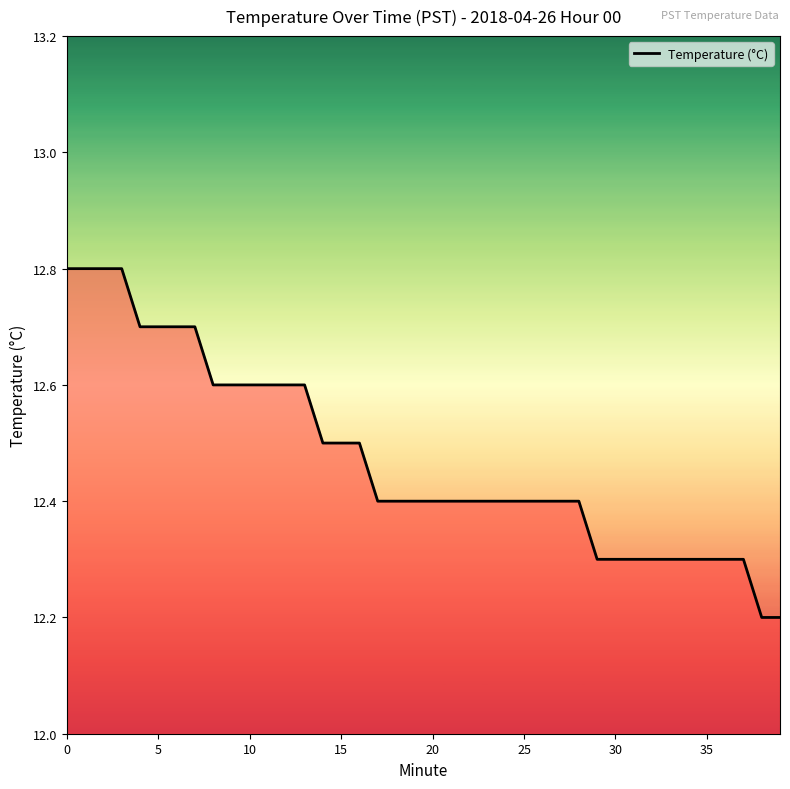

Reading left to right, transcribe all the data shown in this chart.

12.8	12.8	12.8	12.8	12.7	12.7	12.7	12.7	12.6	12.6	12.6	12.6	12.6	12.6	12.5	12.5	12.5	12.4	12.4	12.4	12.4	12.4	12.4	12.4	12.4	12.4	12.4	12.4	12.4	12.3	12.3	12.3	12.3	12.3	12.3	12.3	12.3	12.3	12.2	12.2